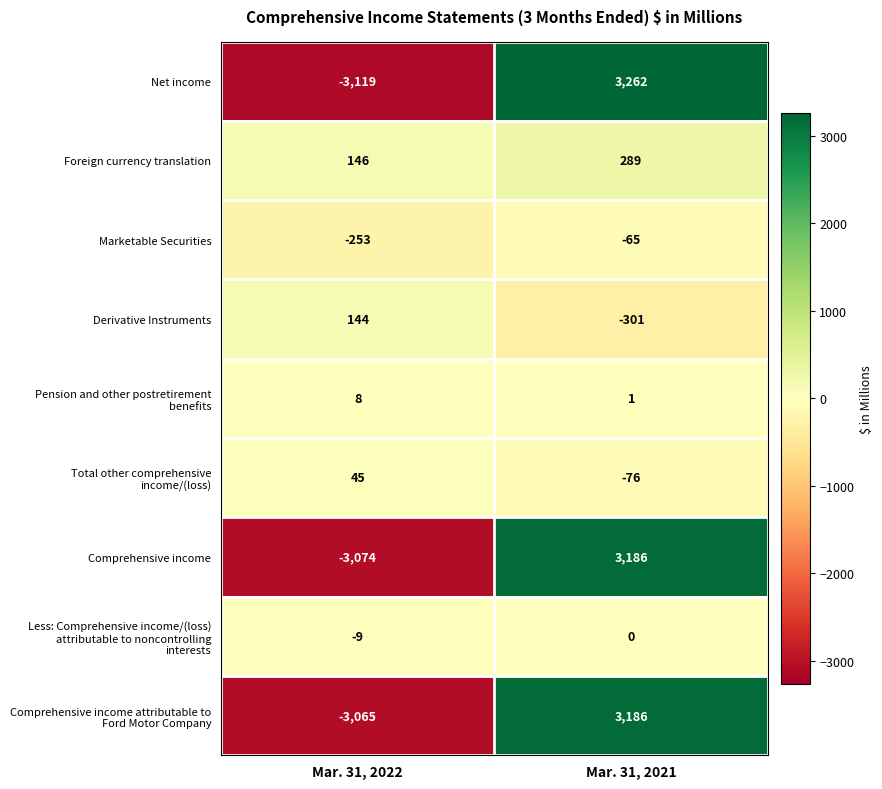

At how many categories does at least one series exceed 2192?

1